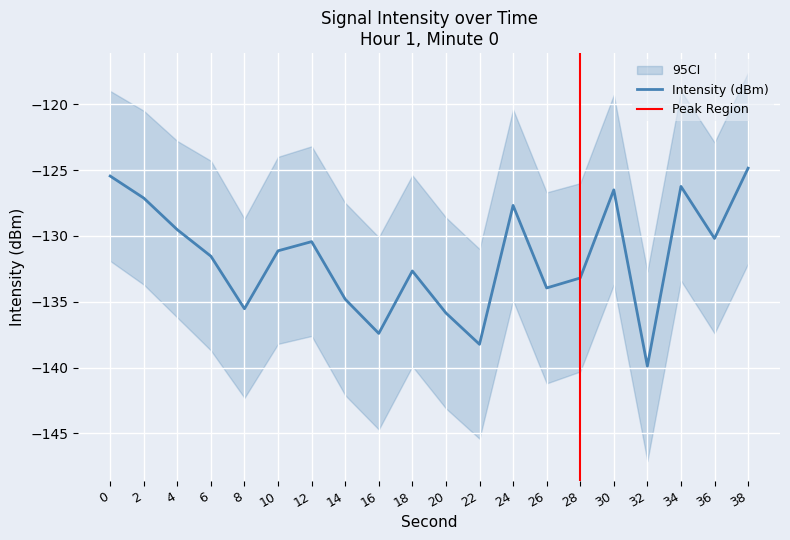

The value at 14 is -177.2. True or false?

False